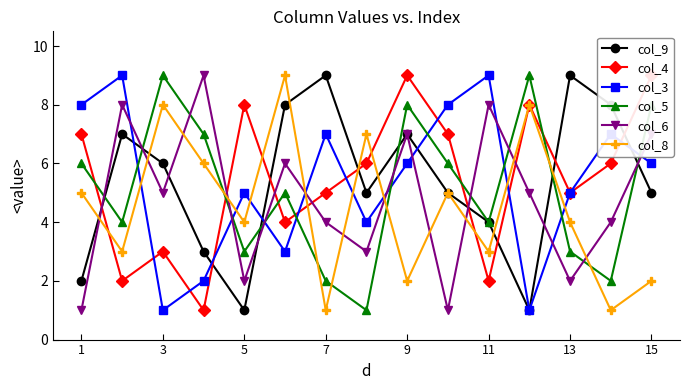

Which series ends up on top after the final intersection of col_6 and col_5?

col_5